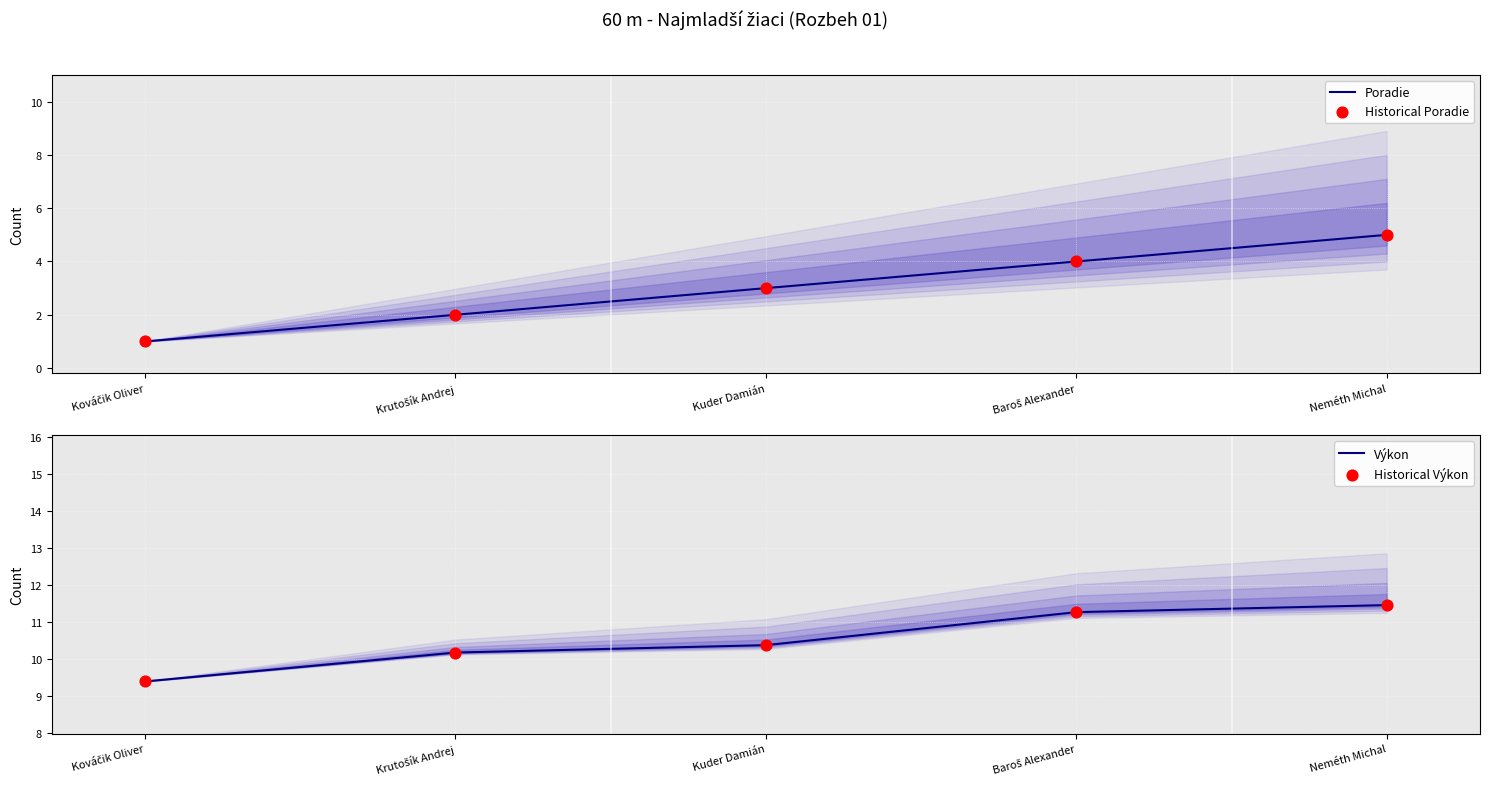

Which series has the widest spread of Y values?

Poradie